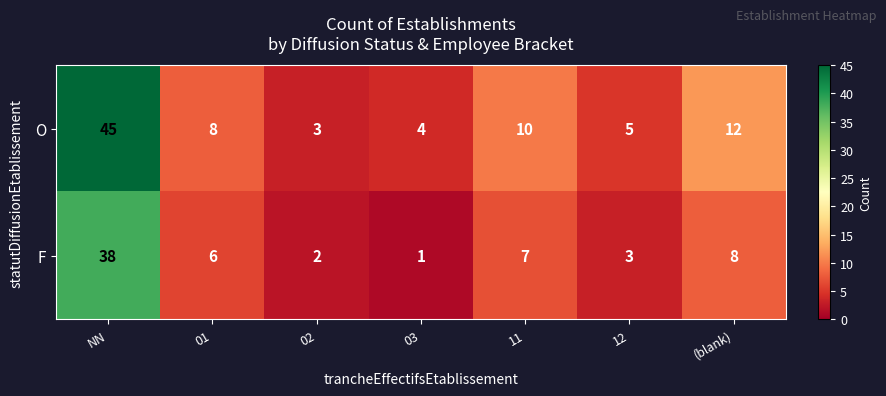

What is the smallest value displayed?

1